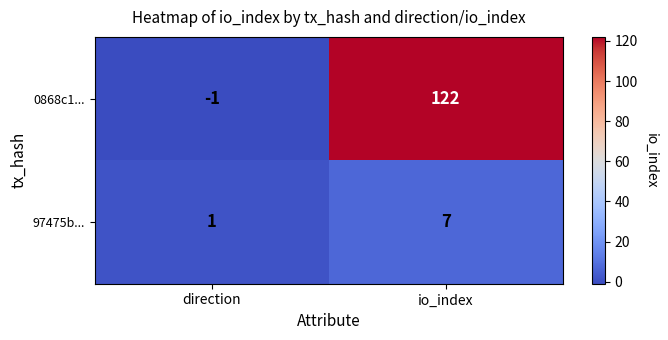

At which category is the sum across all series the highest?

io_index